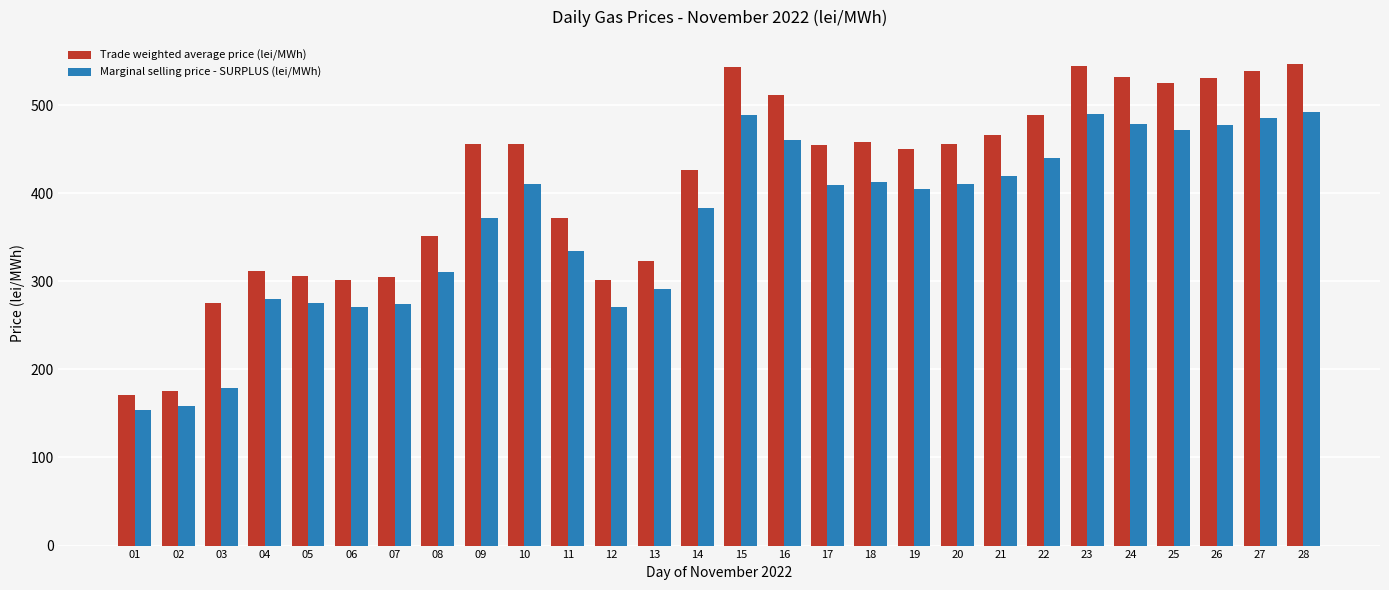

Count the number of categories in the chart.

28